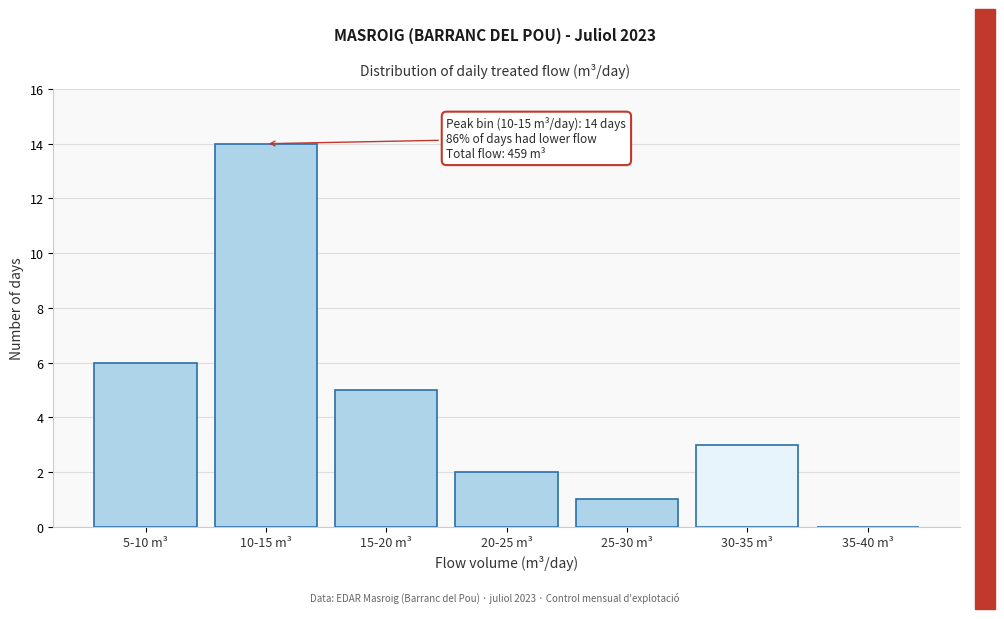

Reading left to right, extract all data points from this chart.

5-10 m³=6	10-15 m³=14	15-20 m³=5	20-25 m³=2	25-30 m³=1	30-35 m³=3	35-40 m³=0